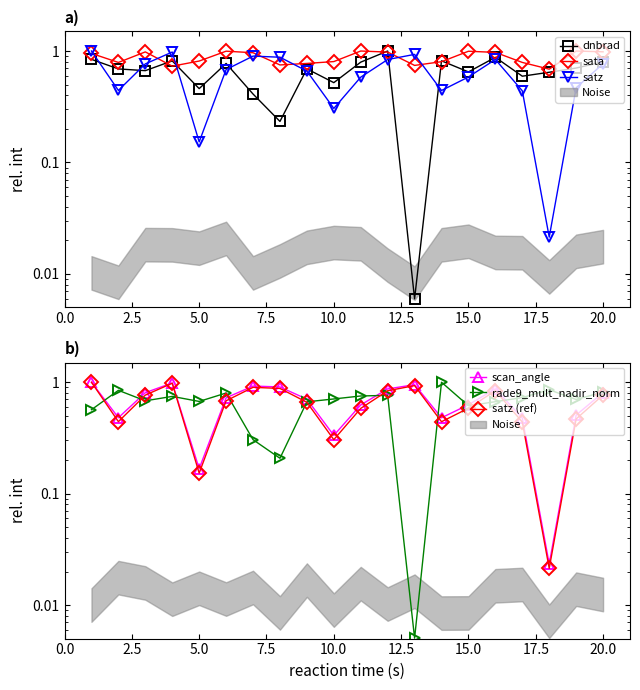

Between 11 and 15, which series saw the biggest shift?

dnbrad